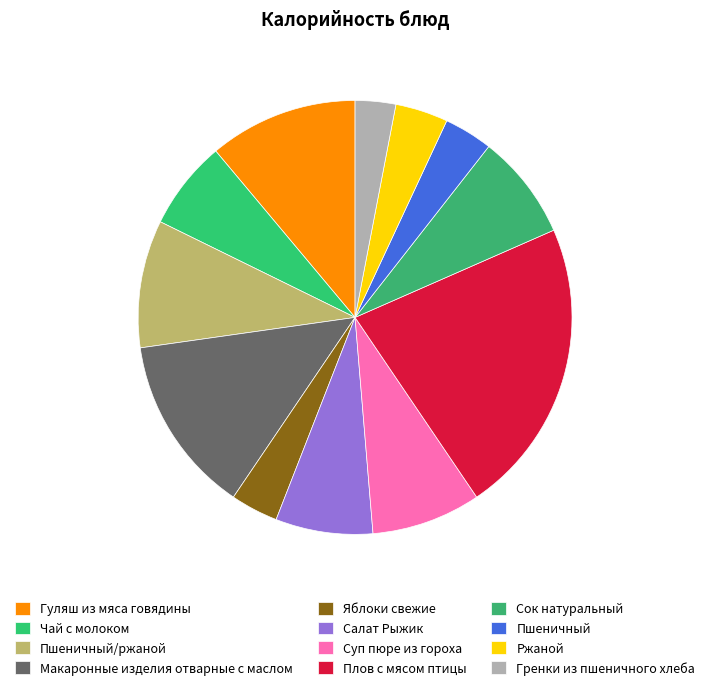

Which category has the biggest portion of the pie?

Плов с мясом птицы